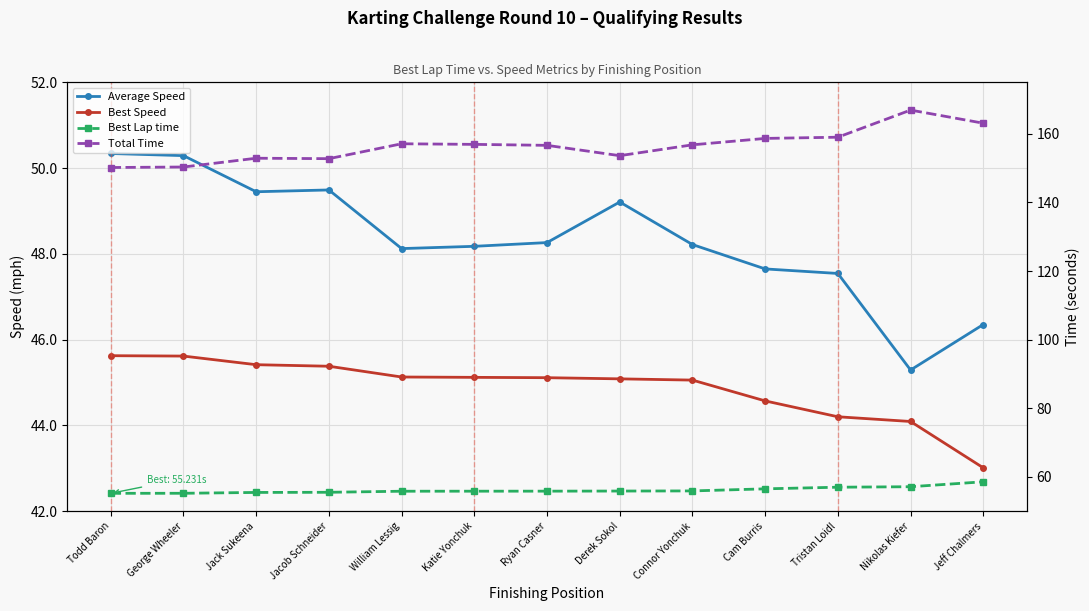

Is this an area chart (filled region under the line)?

No